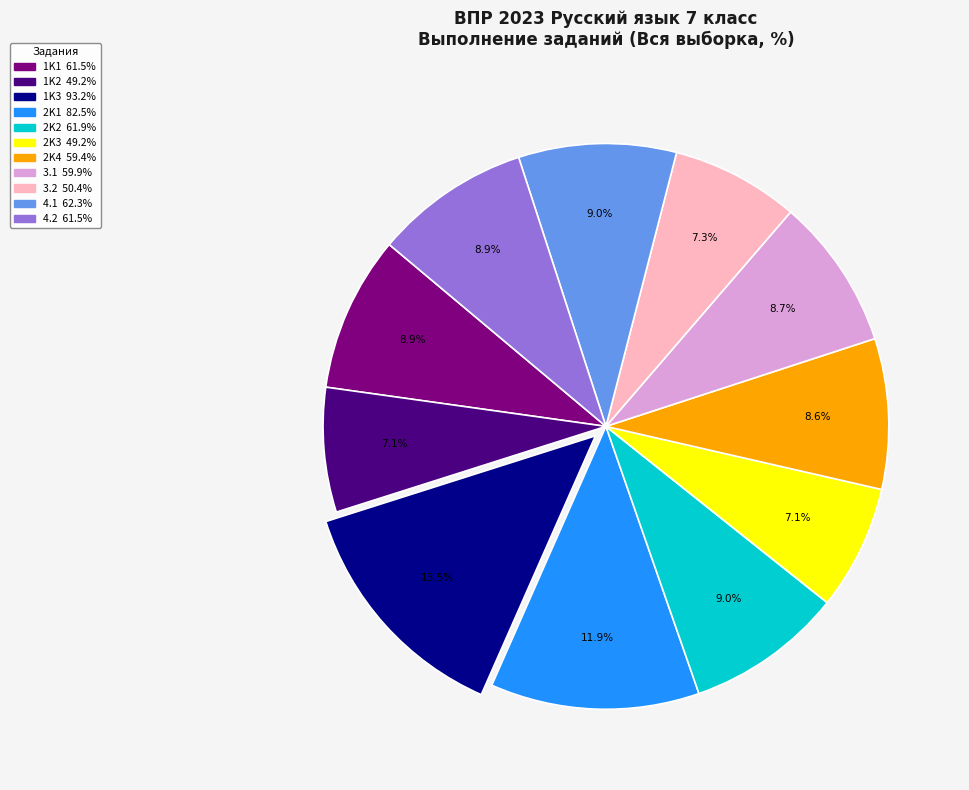

Does any single category account for the majority?

No